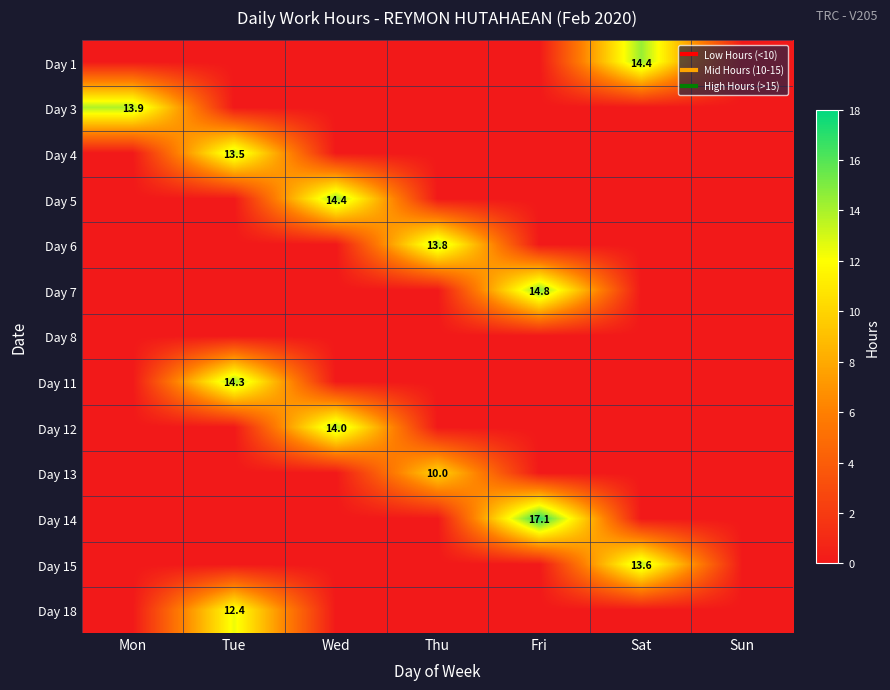

What is the spread (max minus min) of values at Fri?

17.1